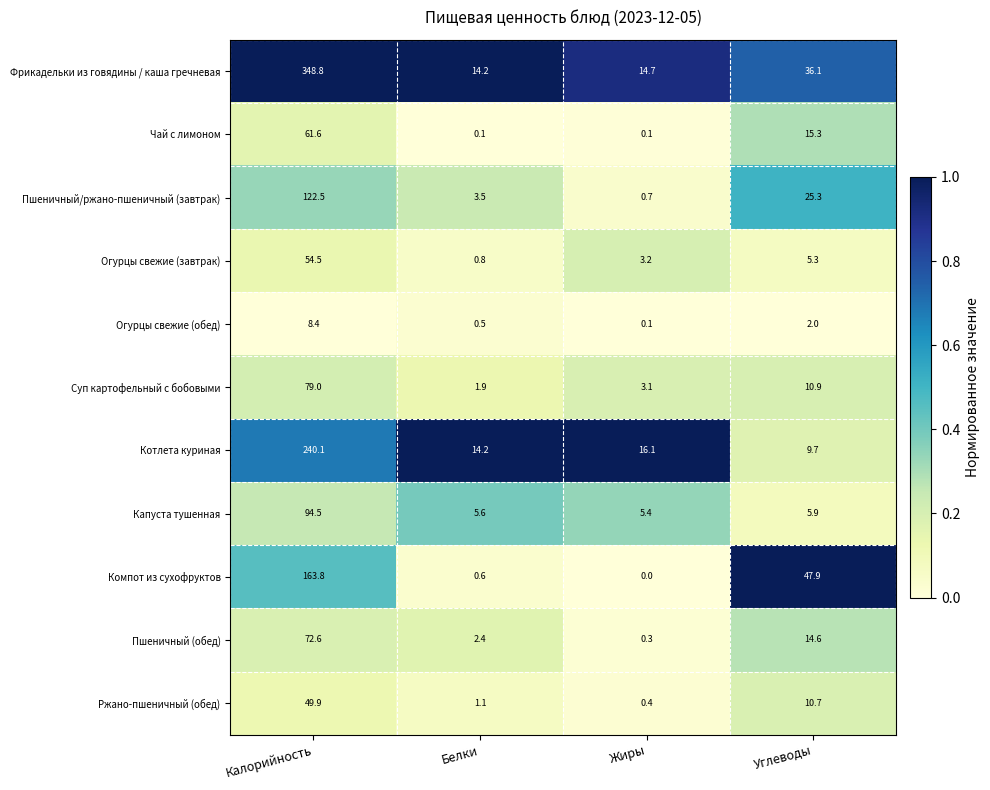

Which category has the lowest value in the Фрикадельки из говядины / каша гречневая series?

Белки